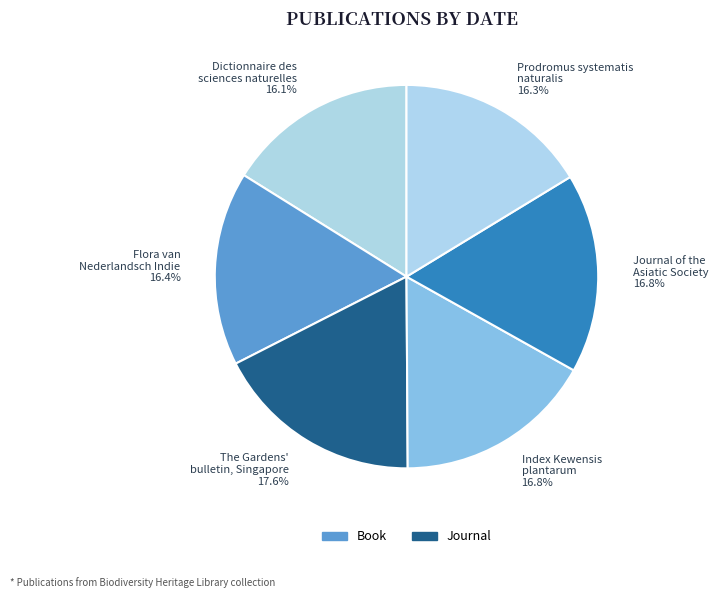

To the nearest percent, what is the average slice percentage?

17%